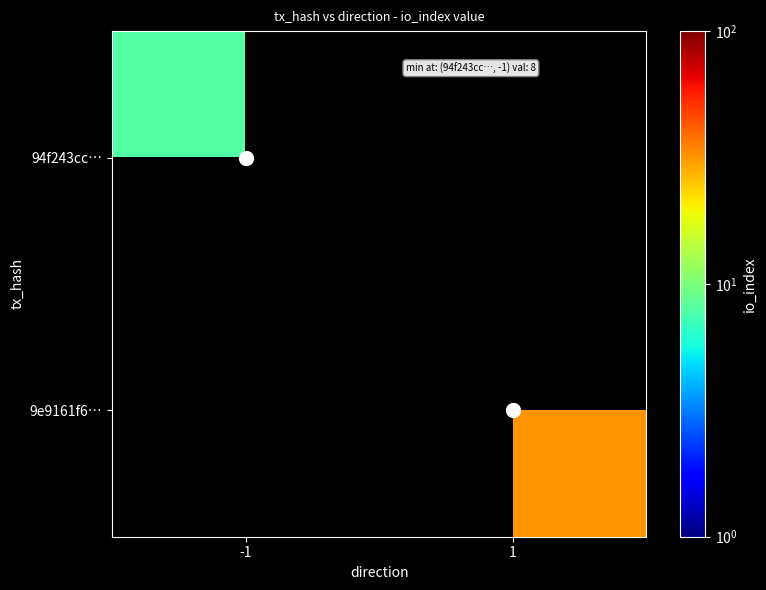

What is the maximum value shown in the chart?

32.0